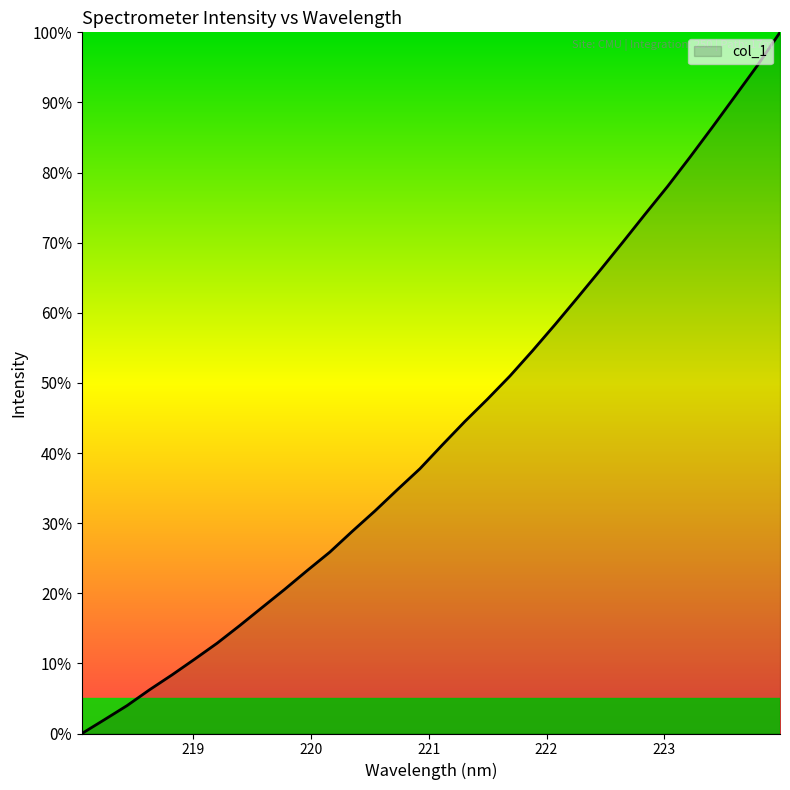

Reading right to left, list all the values displayed in this chart.

100.0	95.3	90.9	86.5	82.2	78.0	74.1	70.0	66.0	62.2	58.3	54.6	51.0	47.7	44.5	41.2	37.8	34.8	31.7	28.8	25.9	23.3	20.6	18.0	15.4	12.9	10.6	8.4	6.2	4.0	2.0	0.0